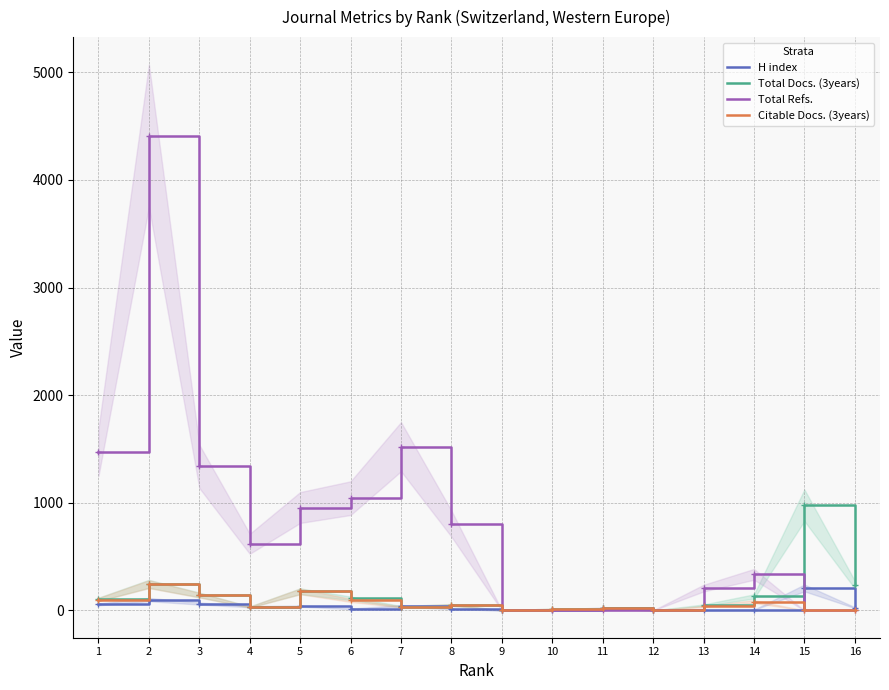

Between 8 and 15, which series saw the biggest shift?

Total Docs. (3years)